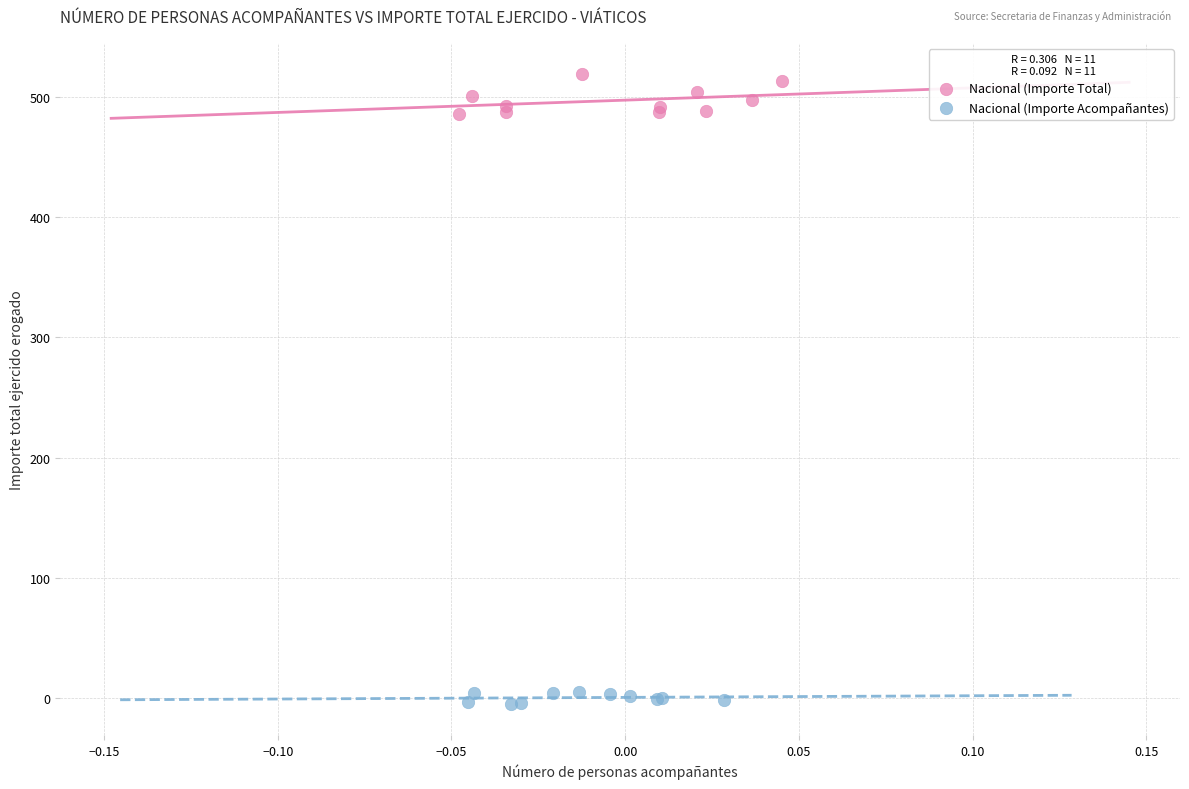

Which series has the largest Y range (max minus min)?

Nacional (Importe Total)